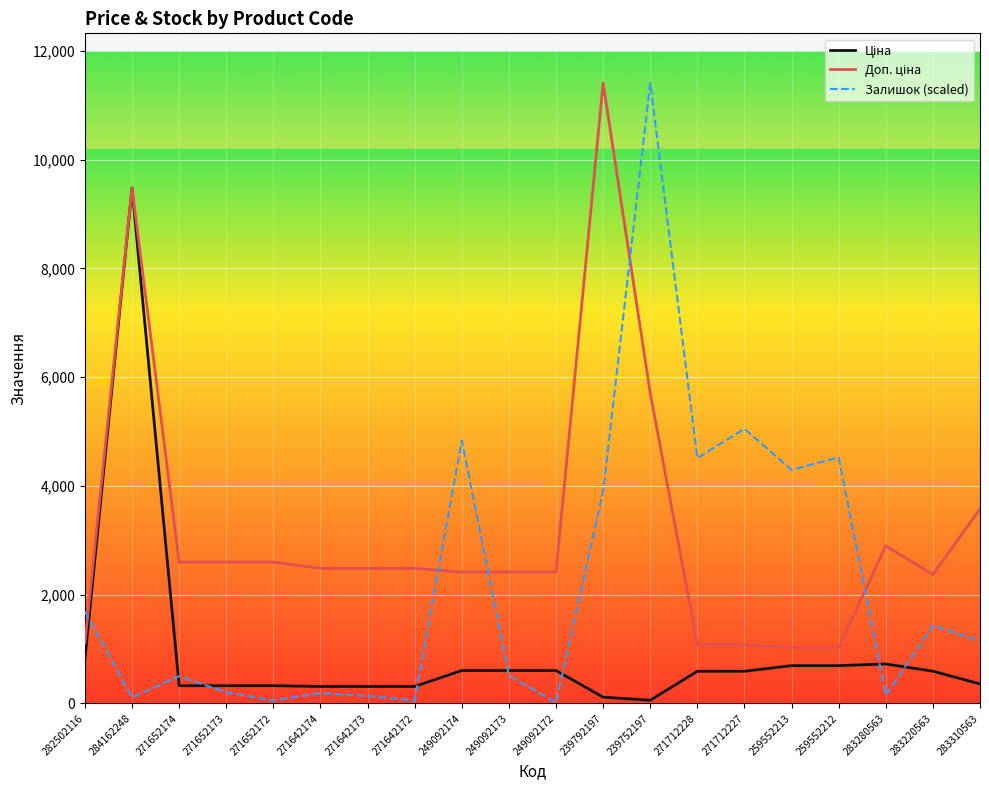

At which category is the sum across all series the highest?

284162248